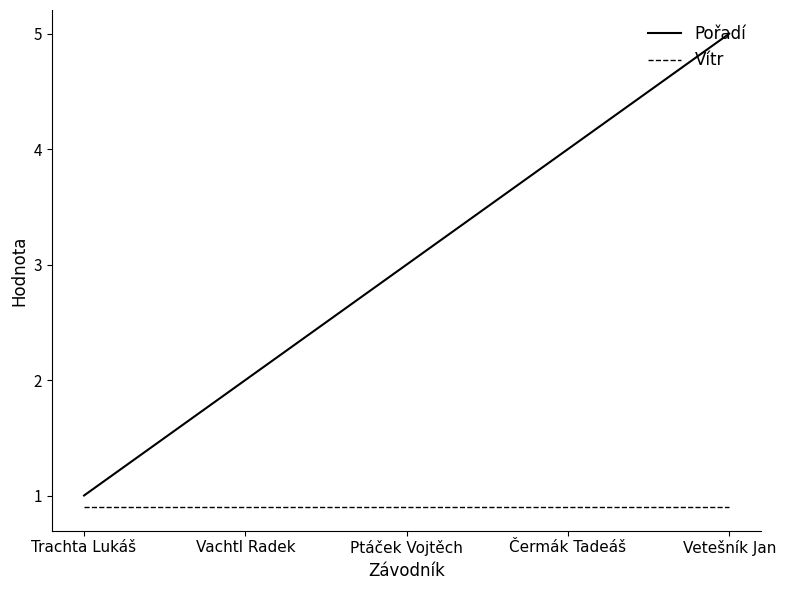

What is the sum of the Vítr values at Vachtl Radek and Vetešník Jan?

1.8